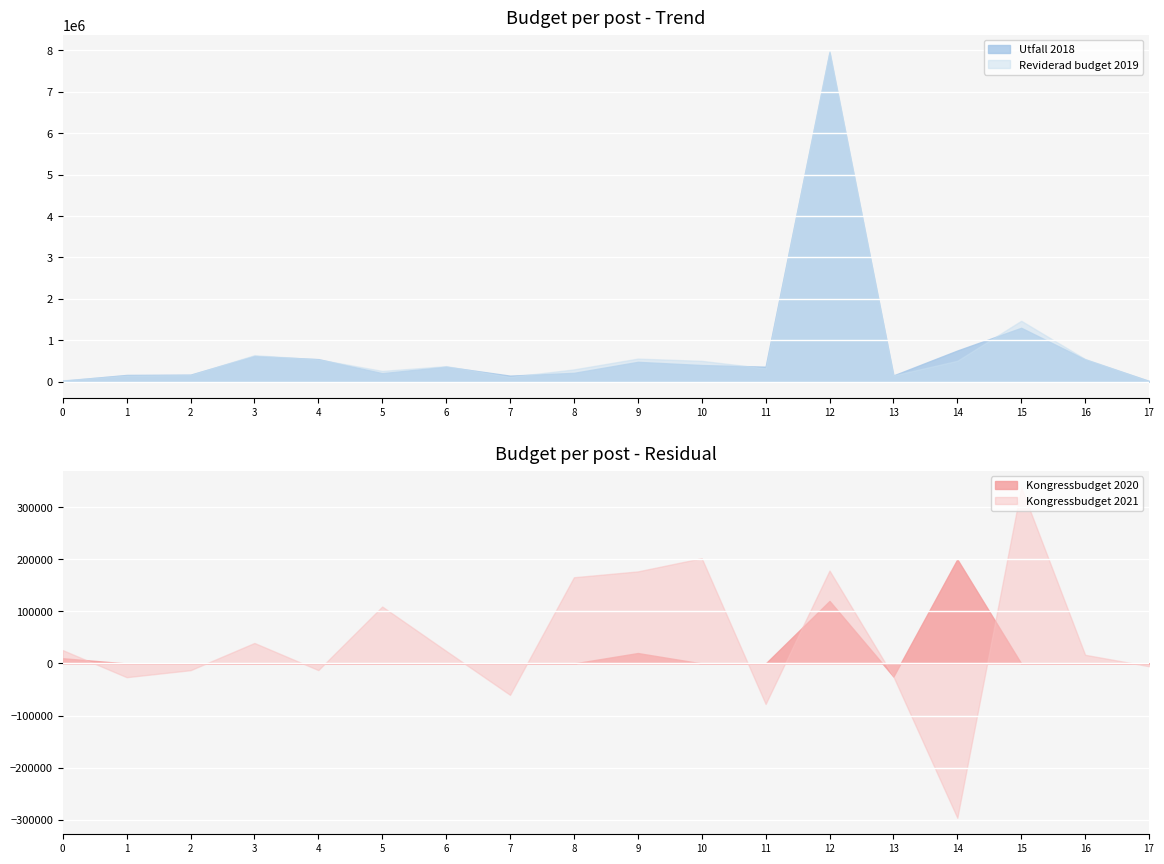

Which series has the widest spread of values?

Utfall 2018